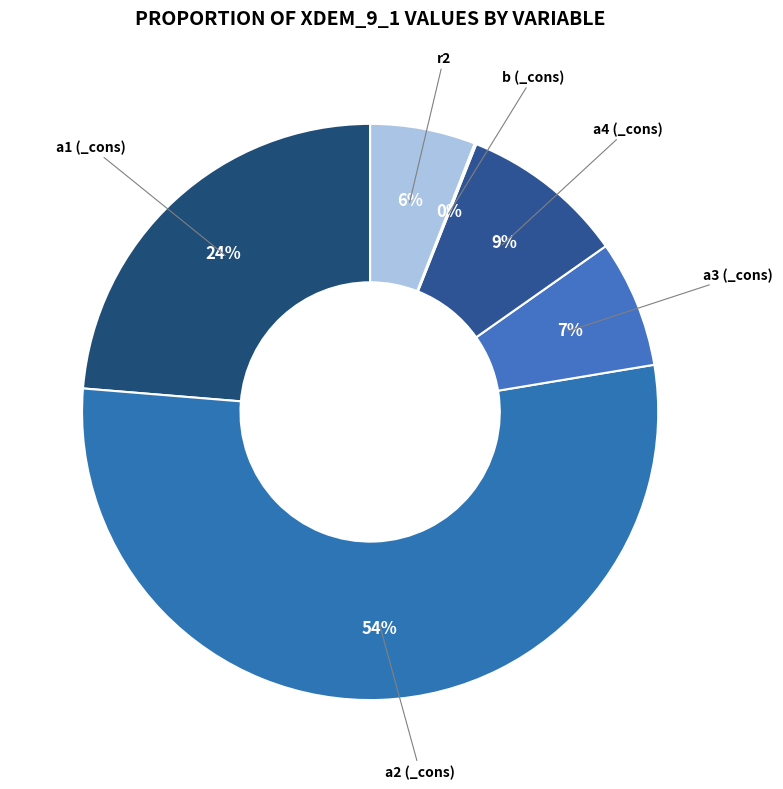

To the nearest percent, what is the combined percentage of r2 and a4 (_cons)?

15%